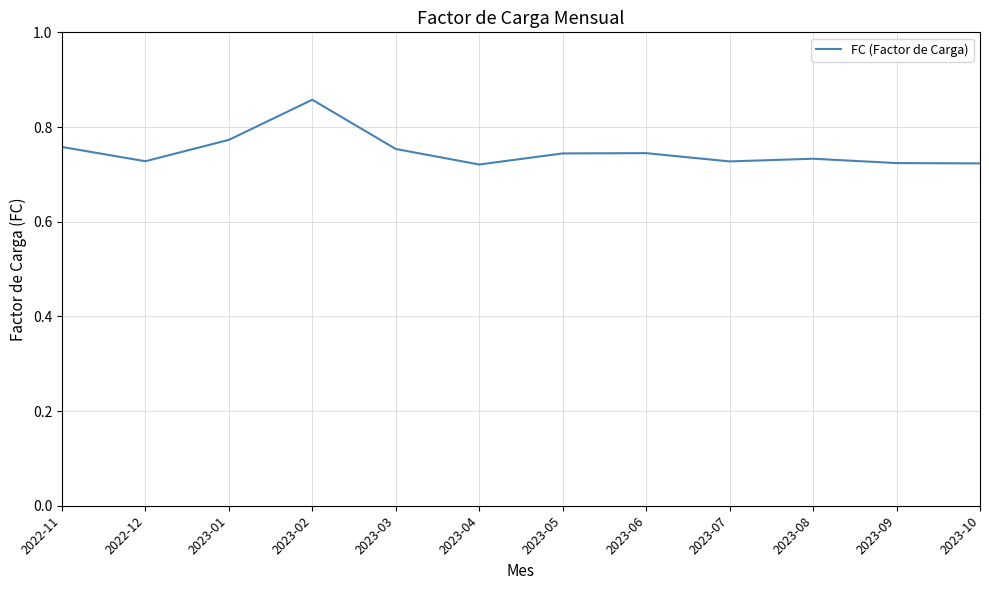

How many lines are shown in the chart?

1